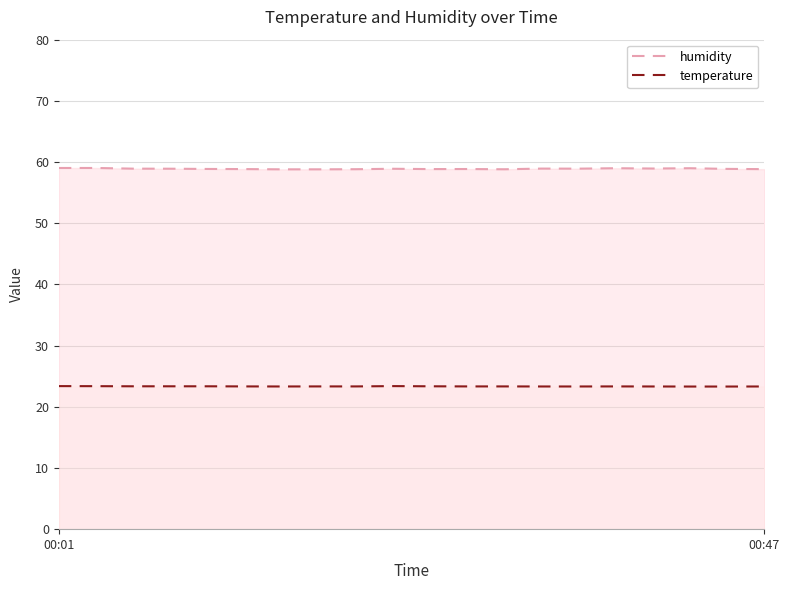

Rank the series by their maximum value, from highest to lowest.

humidity, temperature